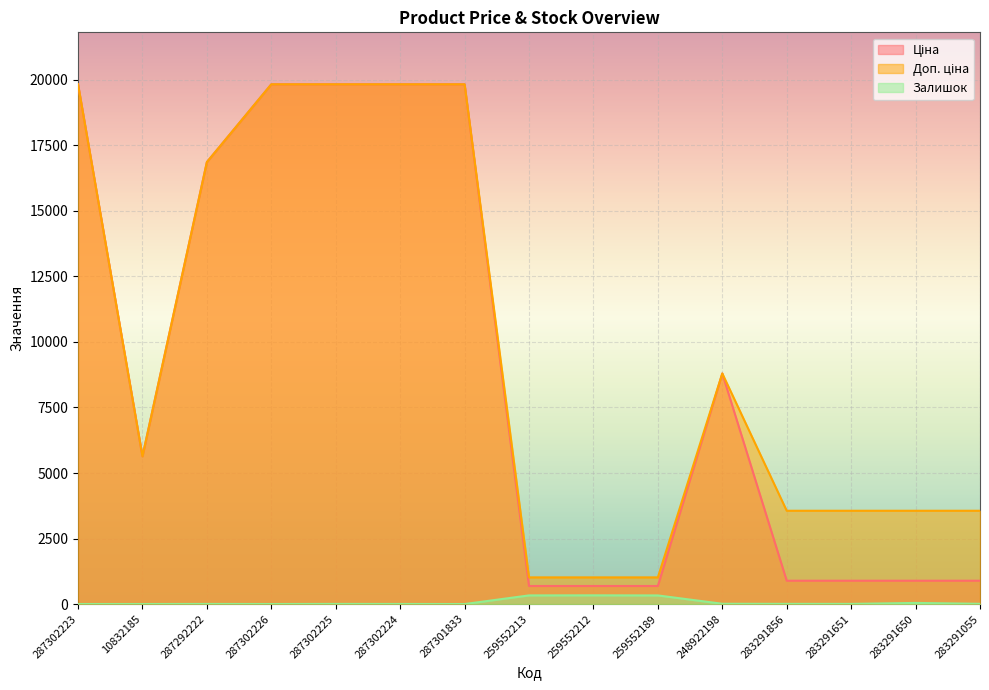

Which label corresponds to the smallest value in the chart?

287301833